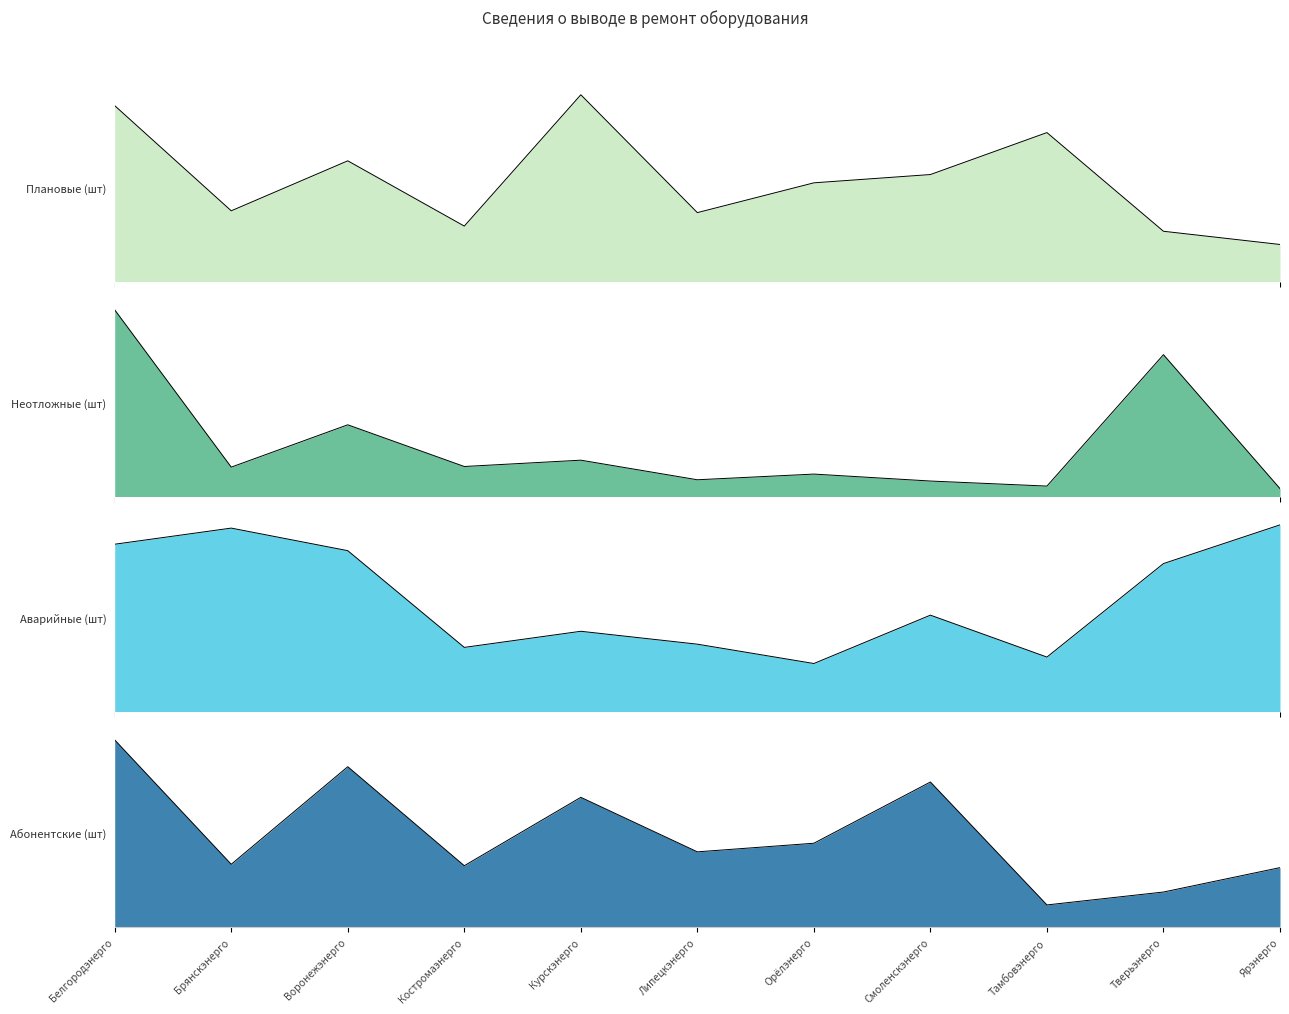

How many intersections are there between Неотложные (шт) and Аварийные (шт)?

4